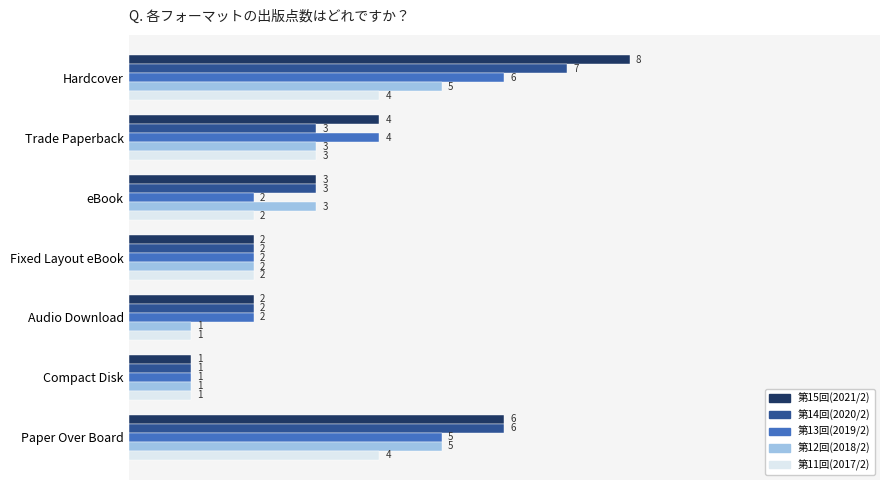

What is the lowest value of the 第15回(2021/2) series?

1